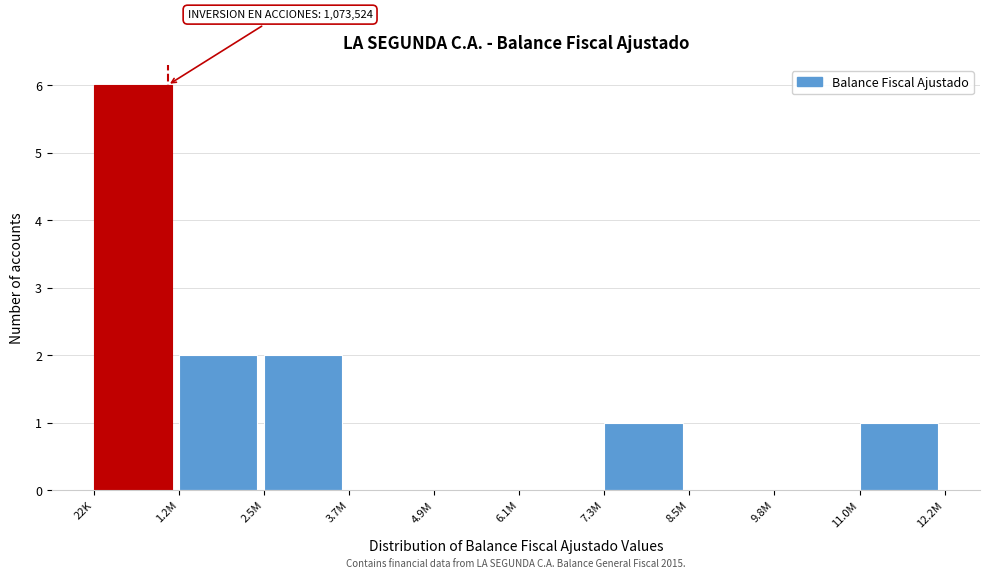

Reading left to right, list all the values displayed in this chart.

22K=6	1.2M=2	2.5M=2	3.7M=0	4.9M=0	6.1M=0	7.3M=1	8.5M=0	9.8M=0	11.0M=1